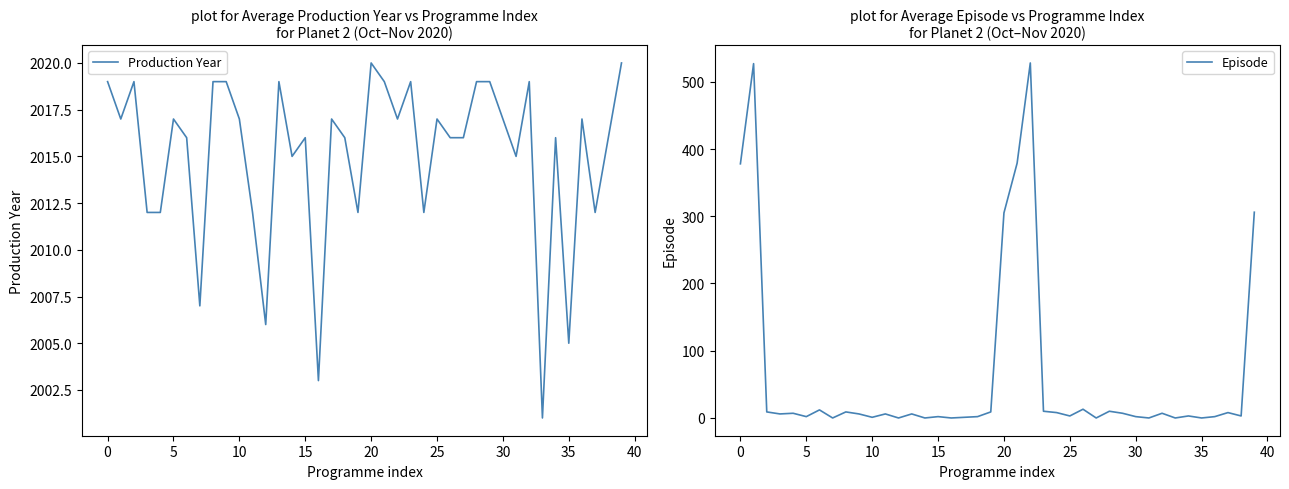

True or false: Production Year has a value of 1294 at 35.

False